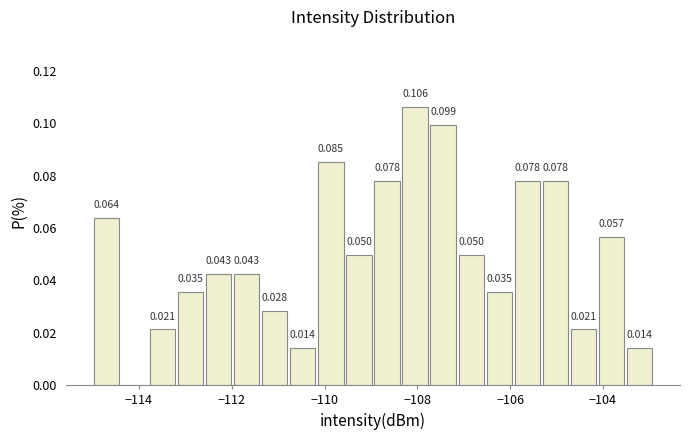

Around what value on the x-axis is the tallest bar? Give the approximate position of its centre, as read against the axis.

-108.0